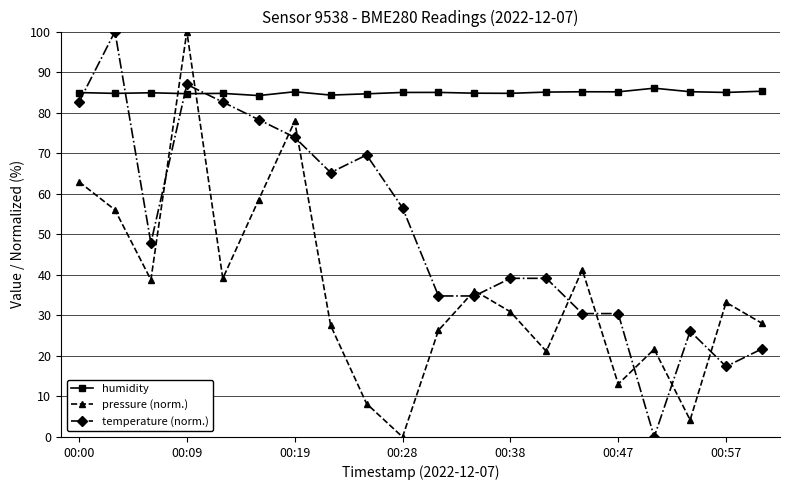

What are all the series names shown in the legend?

humidity, pressure (norm.), temperature (norm.)